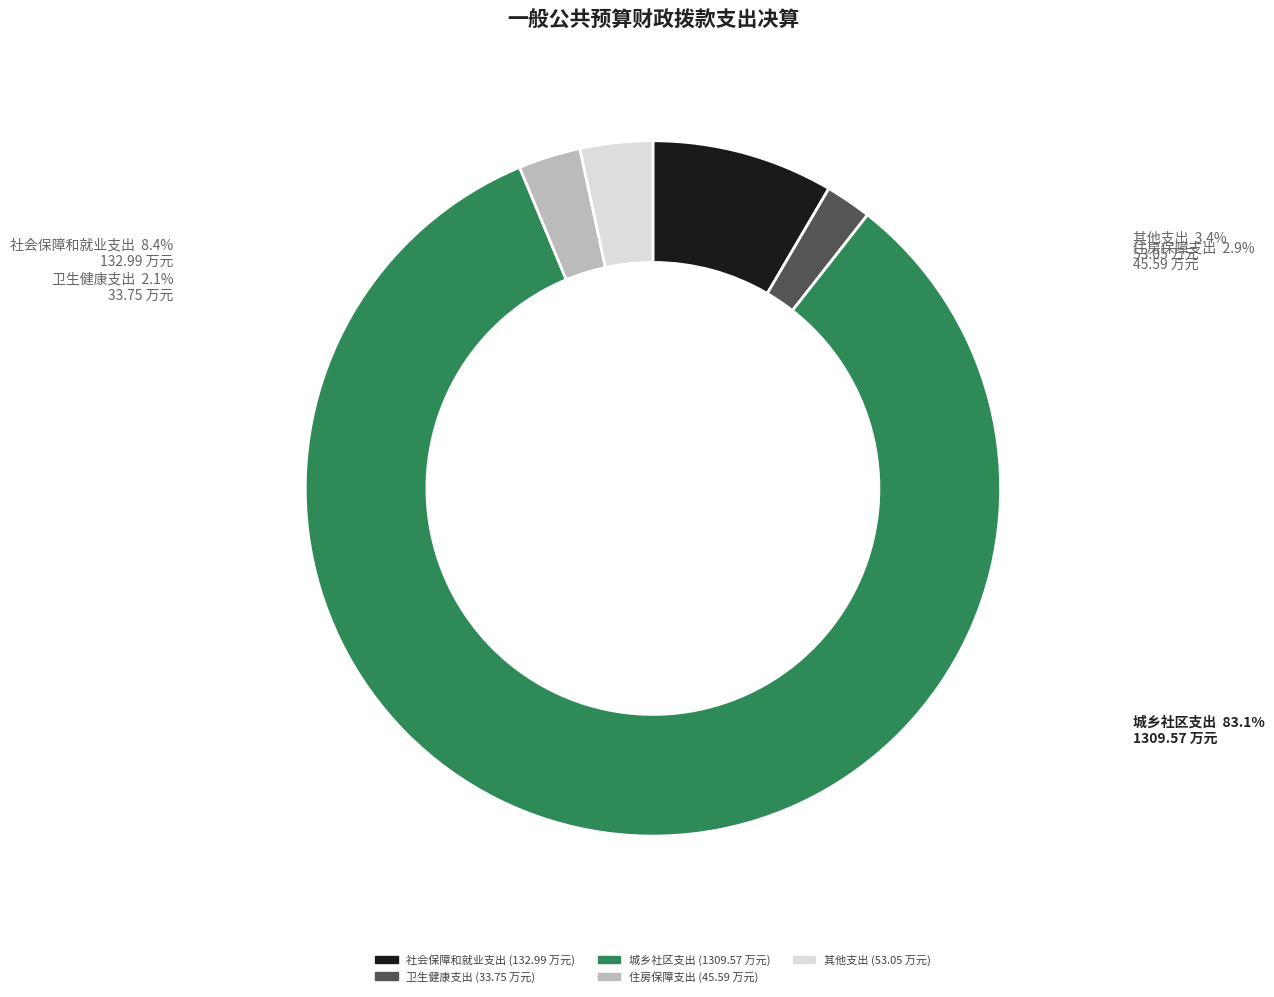

Which slice represents more than half of the pie?

城乡社区支出